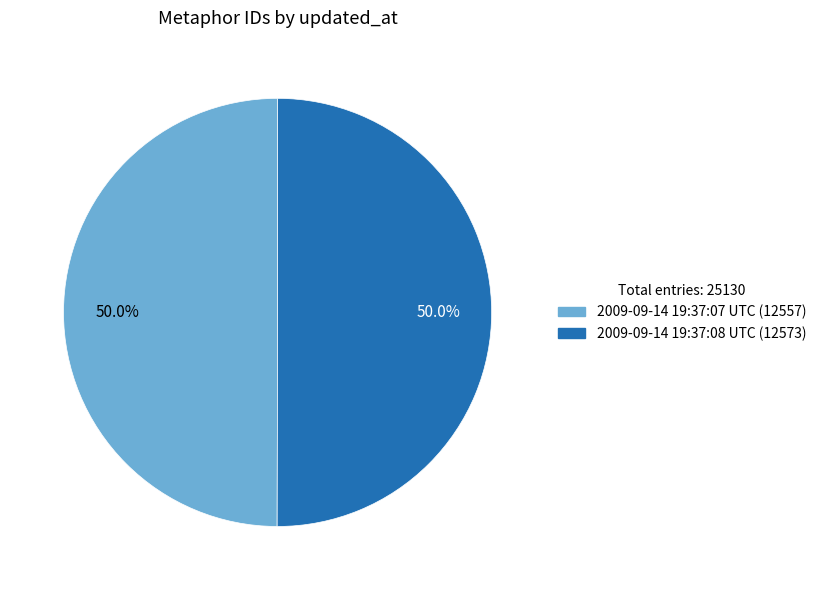

Do 2009-09-14 19:37:07 UTC and 2009-09-14 19:37:08 UTC together represent more than half of the pie?

Yes